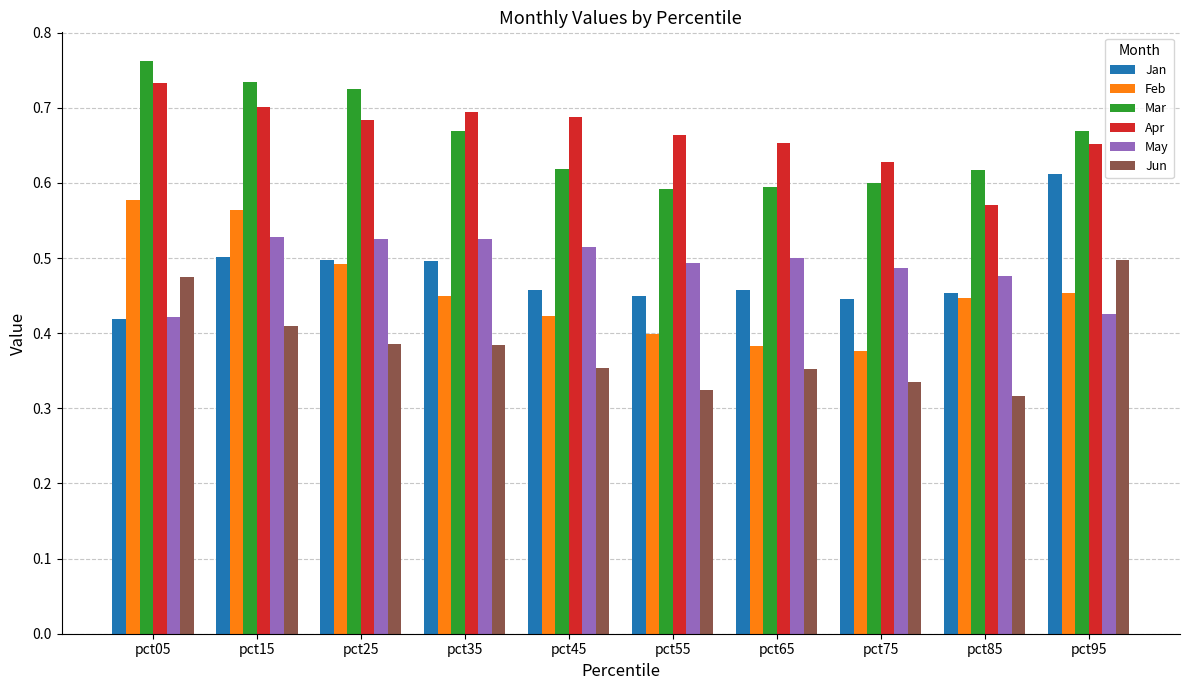

List the series in order of their peak value, lowest first.

Jun, May, Feb, Jan, Apr, Mar